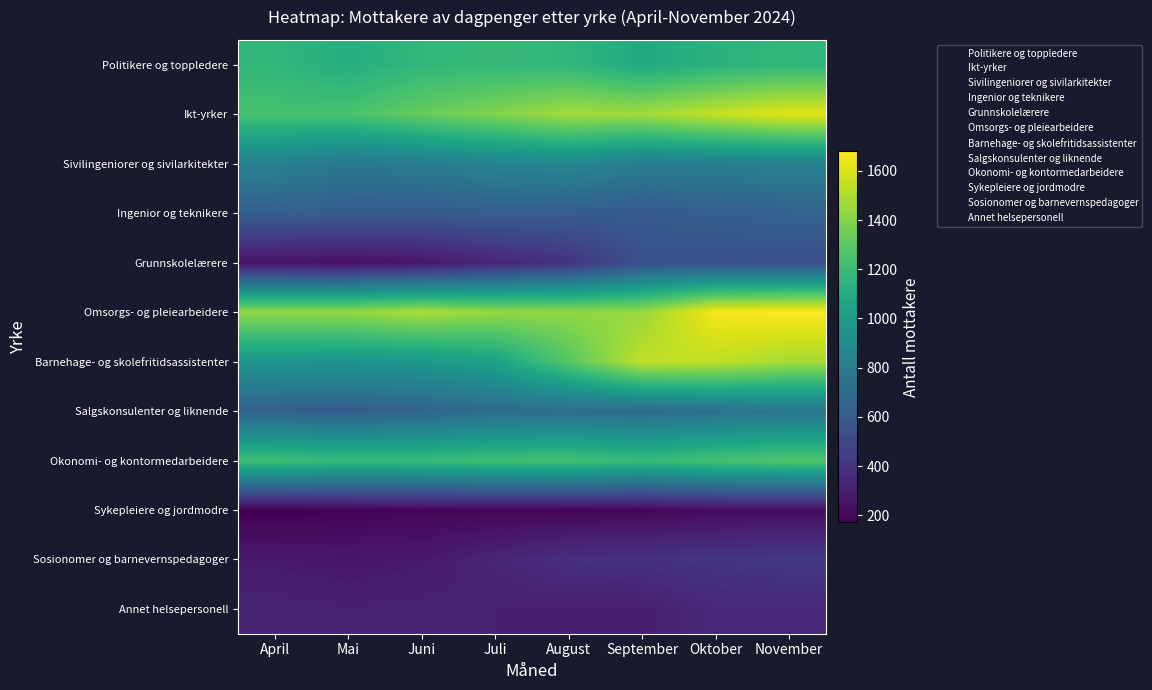

Reading right to left, what are all the values shown in this chart?

Politikere og toppledere: November=1167	Oktober=1138	September=1082	August=1165	Juli=1179	Juni=1168	Mai=1113	April=1166
Ikt-yrker: November=1612	Oktober=1546	September=1465	August=1471	Juli=1393	Juni=1326	Mai=1243	April=1236
Sivilingeniorer og sivilarkitekter: November=832	Oktober=813	September=809	August=871	Juli=848	Juni=802	Mai=774	April=833
Ingenior og teknikere: November=643	Oktober=621	September=594	August=613	Juli=617	Juni=598	Mai=607	April=627
Grunnskolelærere: November=534	Oktober=535	September=545	August=394	Juli=331	Juni=262	Mai=234	April=246
Omsorgs- og pleiearbeidere: November=1680	Oktober=1662	September=1447	August=1428	Juli=1442	Juni=1487	Mai=1436	April=1429
Barnehage- og skolefritidsassistenter: November=1478	Oktober=1536	September=1539	August=1283	Juli=1039	Juni=975	Mai=957	April=962
Salgskonsulenter og liknende: November=757	Oktober=732	September=696	August=708	Juli=699	Juni=652	Mai=616	April=630
Okonomi- og kontormedarbeidere: November=1268	Oktober=1238	September=1191	August=1235	Juli=1224	Juni=1195	Mai=1187	April=1217
Sykepleiere og jordmodre: November=223	Oktober=219	September=197	August=196	Juli=195	Juni=193	Mai=183	April=171
Sosionomer og barnevernspedagoger: November=424	Oktober=405	September=391	August=375	Juli=325	Juni=278	Mai=267	April=276
Annet helsepersonell: November=345	Oktober=345	September=293	August=295	Juli=301	Juni=310	Mai=304	April=314